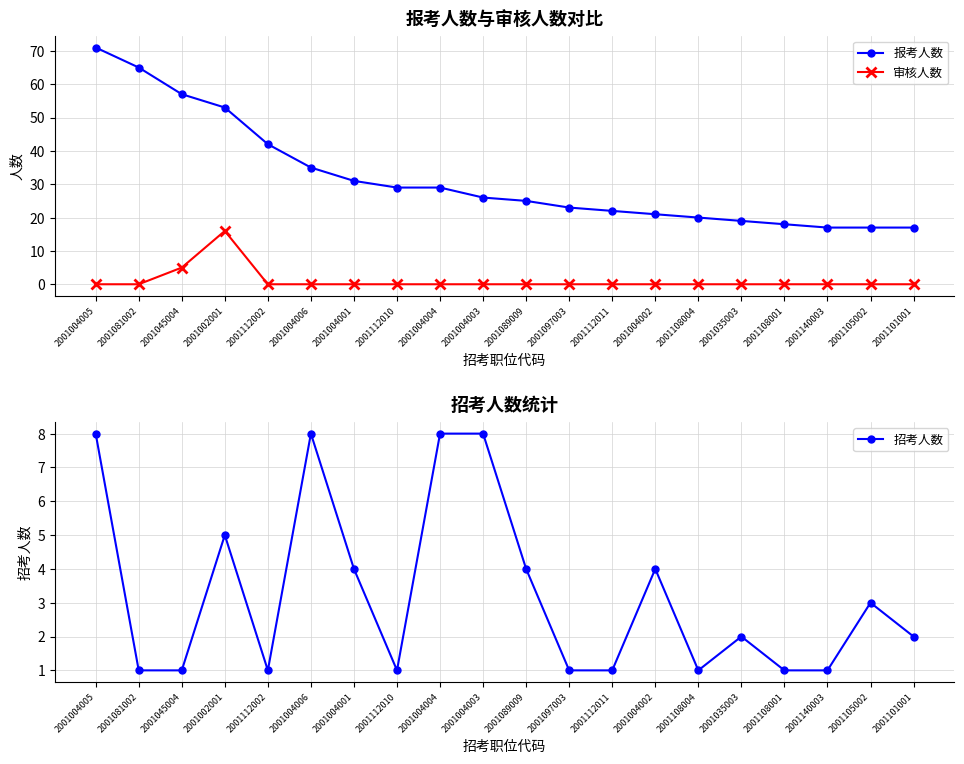

Is the value of 审核人数 at 2001108004 greater than the value of 报考人数 at 2001105002?

No